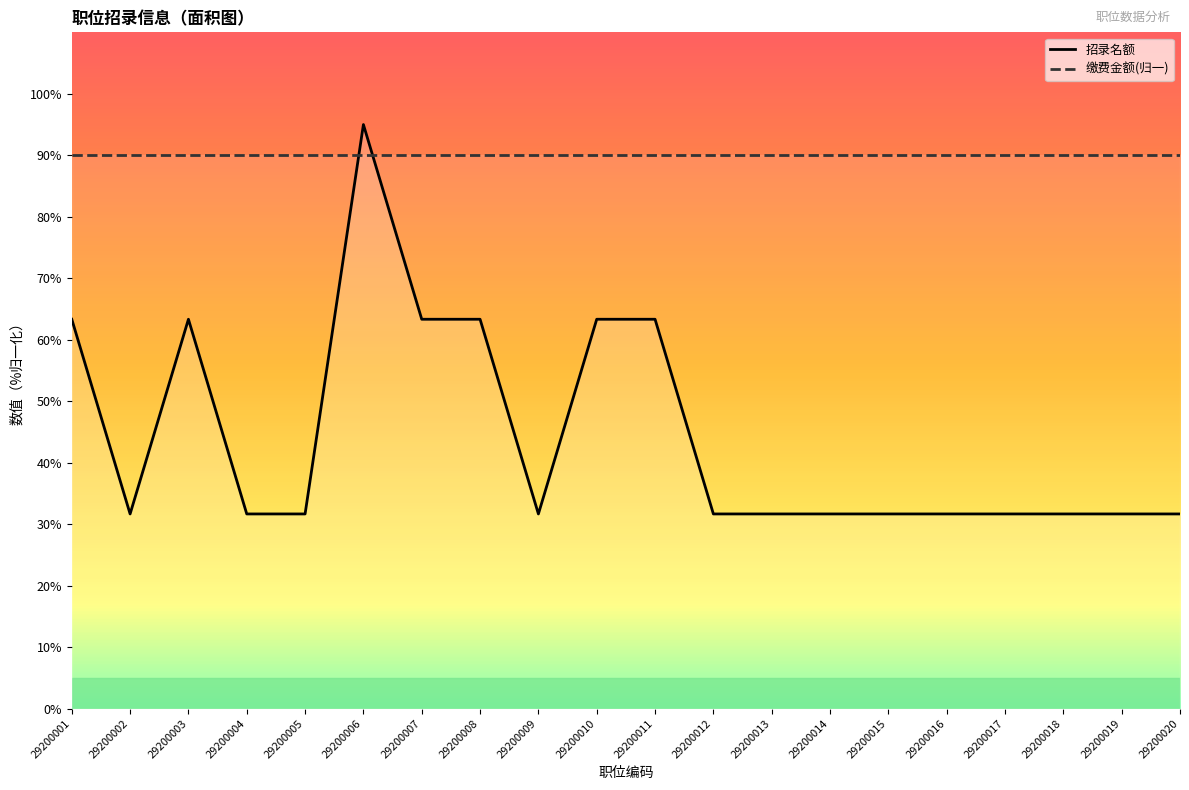

Rank the categories by value from lowest to highest.

29200002, 29200004, 29200005, 29200009, 29200012, 29200013, 29200014, 29200015, 29200016, 29200017, 29200018, 29200019, 29200020, 29200001, 29200003, 29200007, 29200008, 29200010, 29200011, 29200006